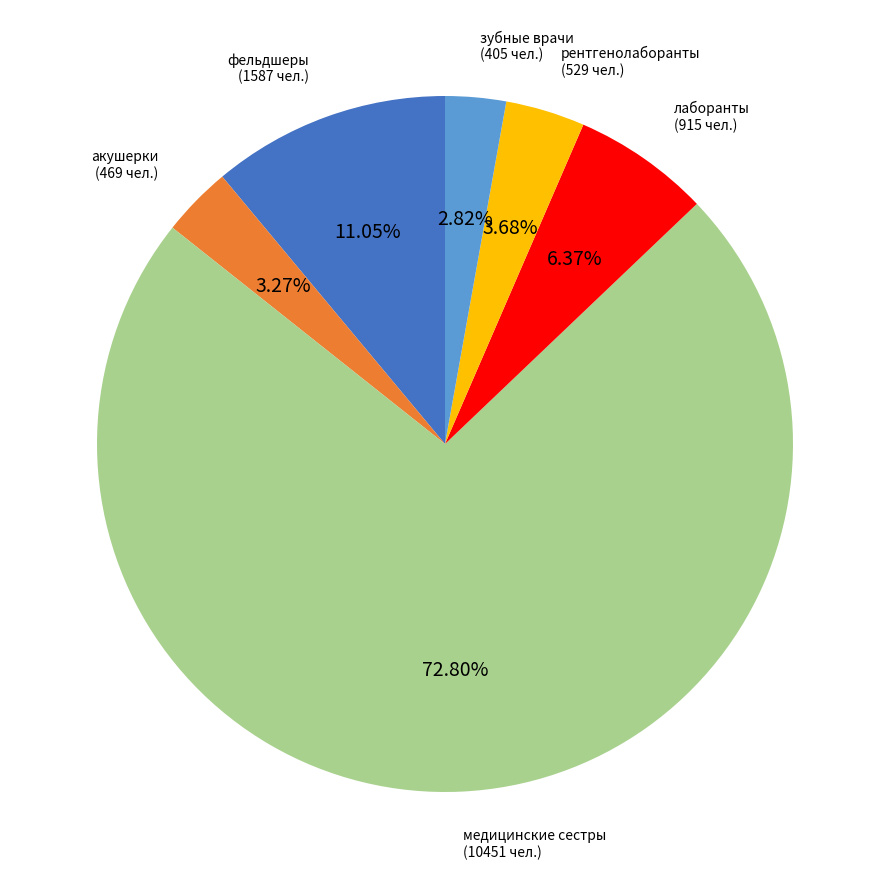

Does any single category account for the majority?

Yes